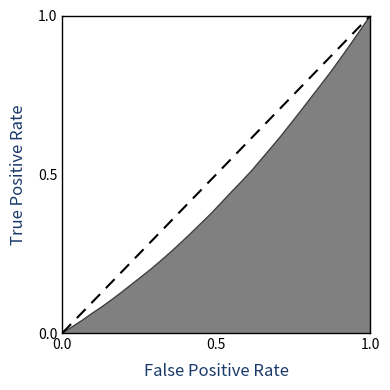

Reading right to left, list all the values displayed in this chart.

1.0	1.0	0.9	0.9	0.8	0.8	0.7	0.7	0.7	0.6	0.6	0.5	0.5	0.5	0.4	0.4	0.4	0.3	0.3	0.3	0.3	0.2	0.2	0.2	0.2	0.1	0.1	0.1	0.1	0.0	0.0	0.0